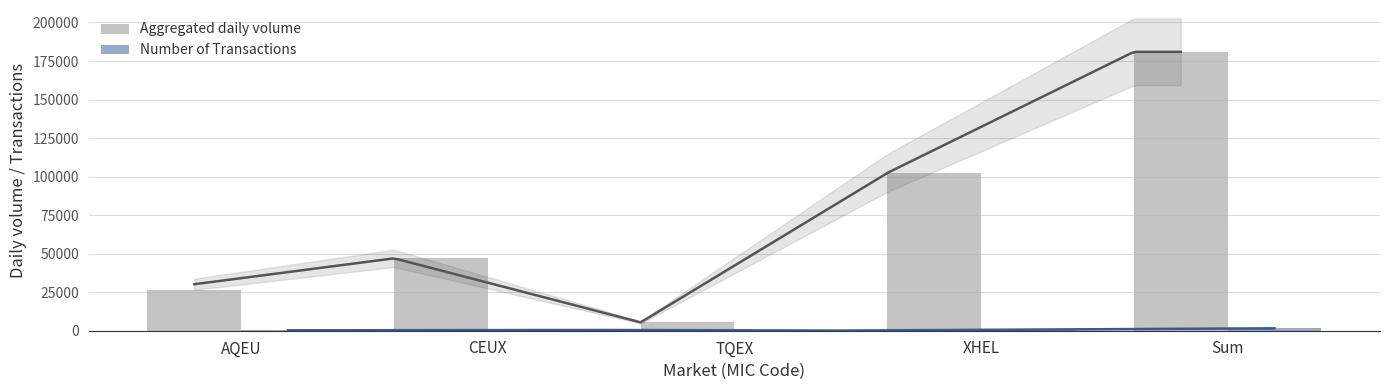

The Aggregated daily volume series shows 3736 at TQEX. True or false?

False